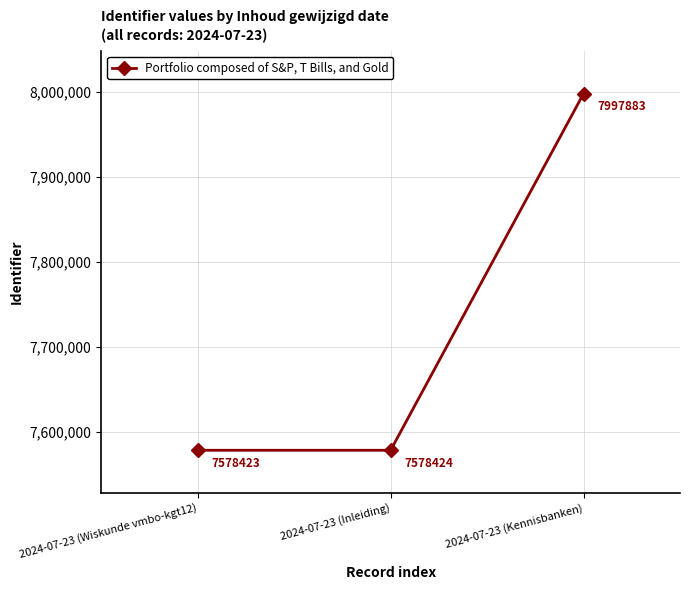

What is the minimum value shown in the chart?

7578423